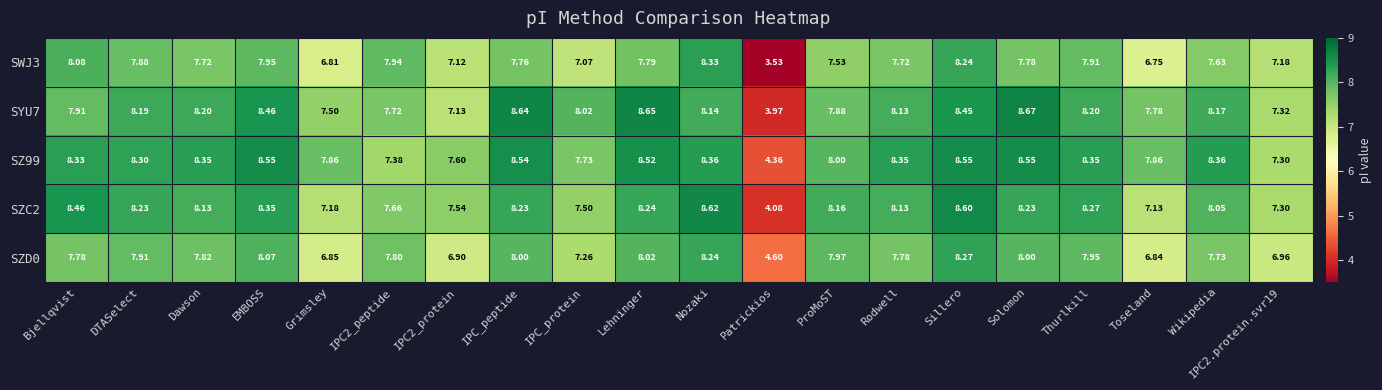

At which label does SZC2 first exceed 8?

Bjellqvist